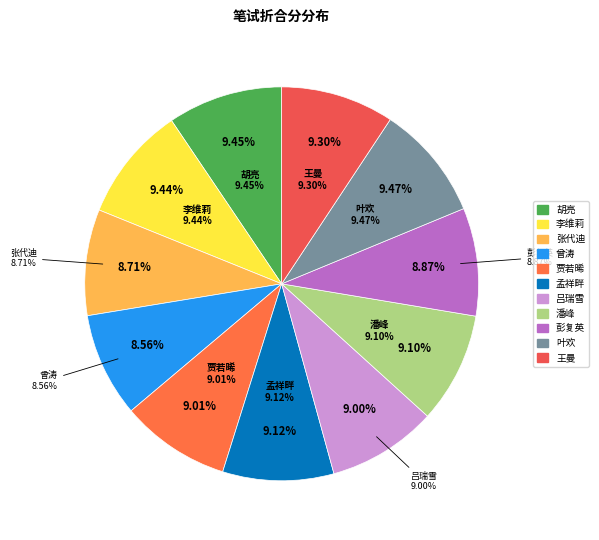

How many slices are in this pie chart?

11